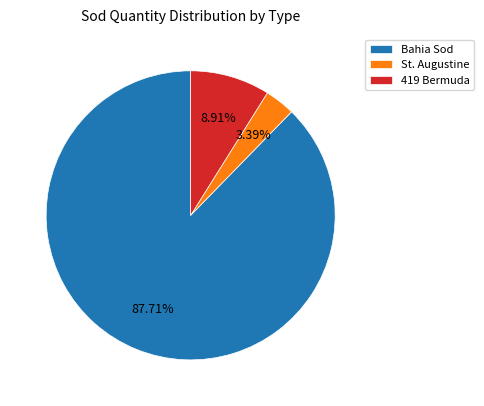

Rank the categories by value from lowest to highest.

St. Augustine, 419 Bermuda, Bahia Sod